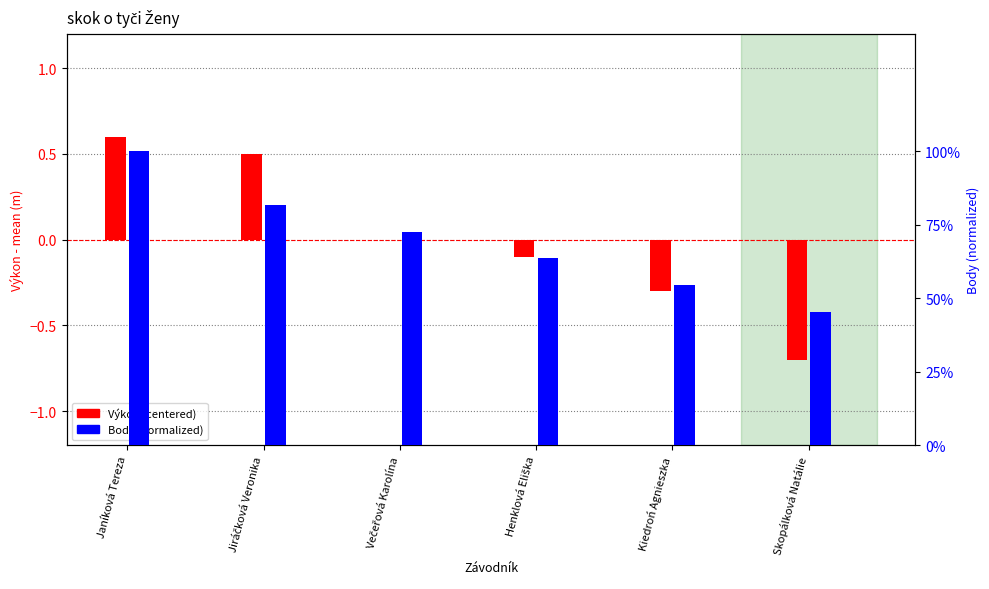

How many Body (norm) values are between 0 and 1?

6